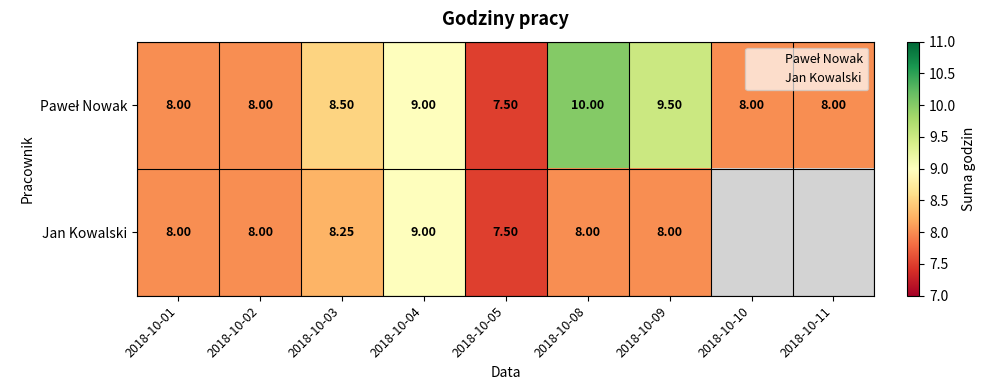

Rank the series by their maximum value, from lowest to highest.

Jan Kowalski, Paweł Nowak